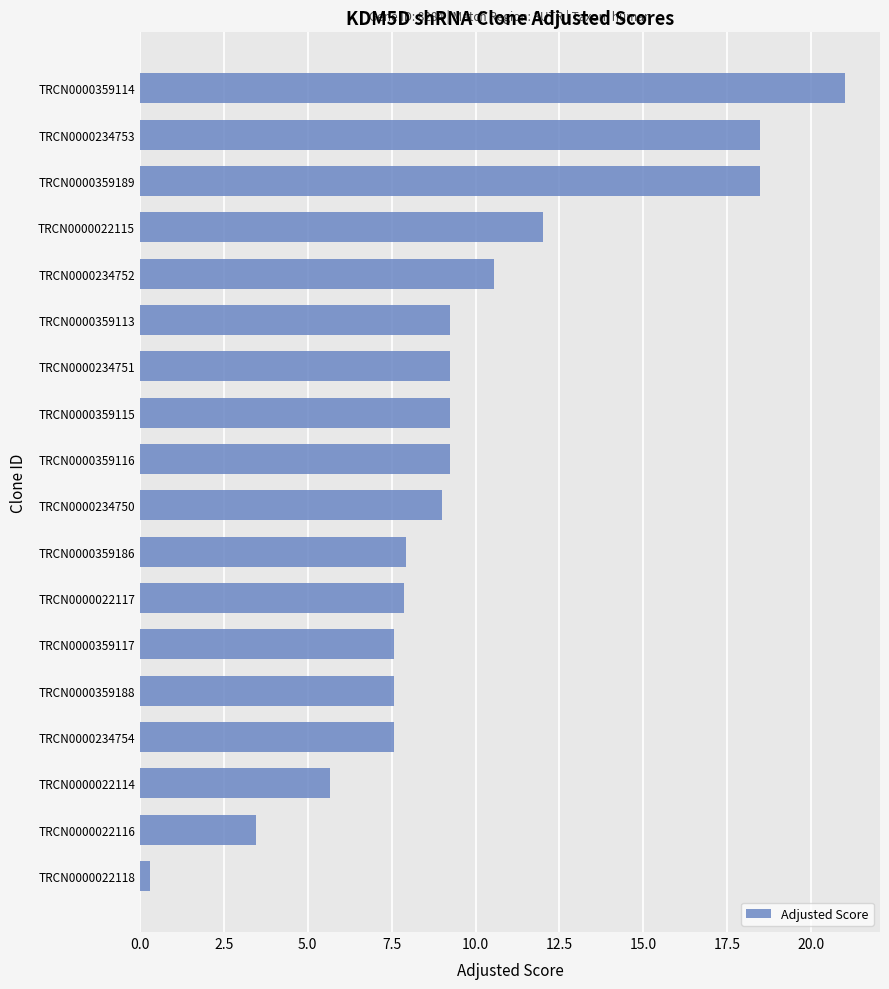

Are the bars horizontal?

Yes